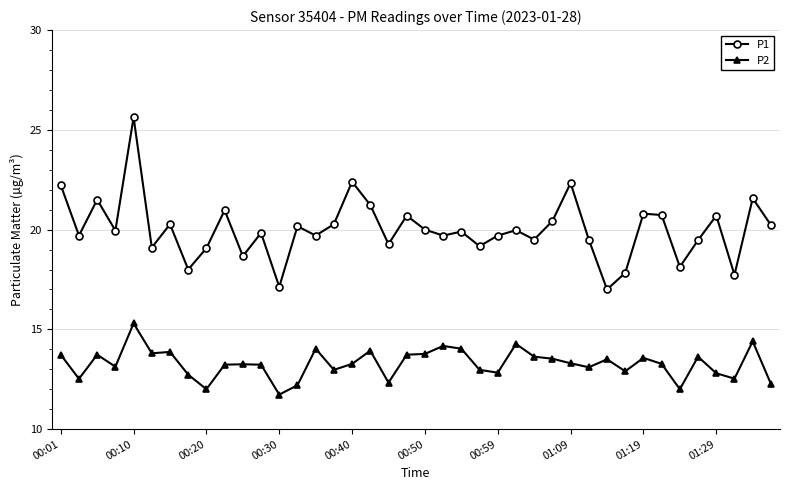

What is the value of the P2 point at the 15th from the left?

14.0